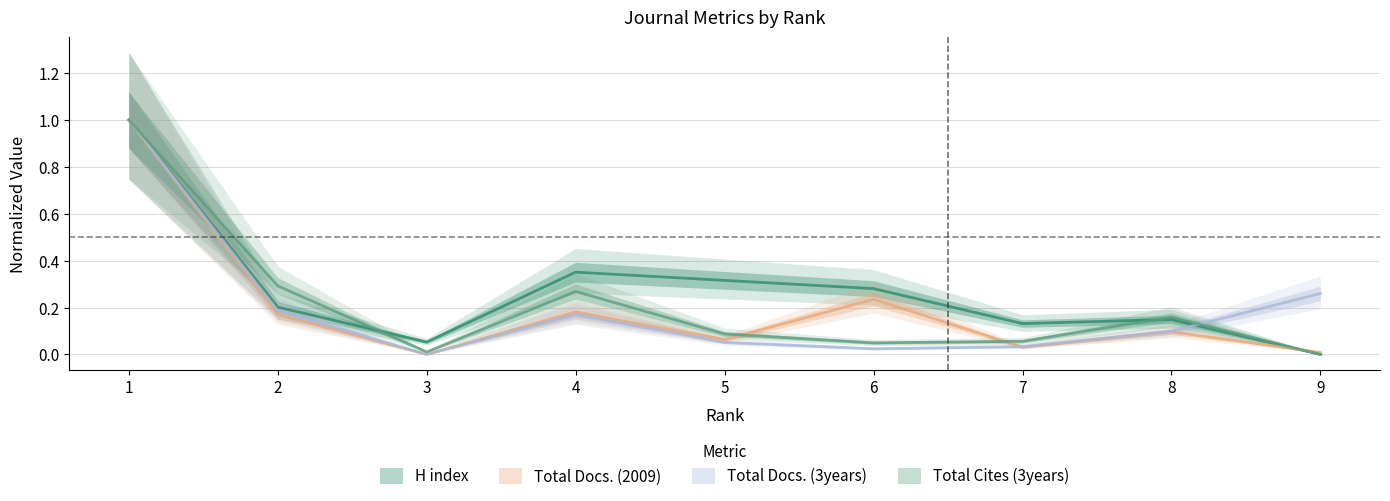

How many categories are shown in the chart?

9